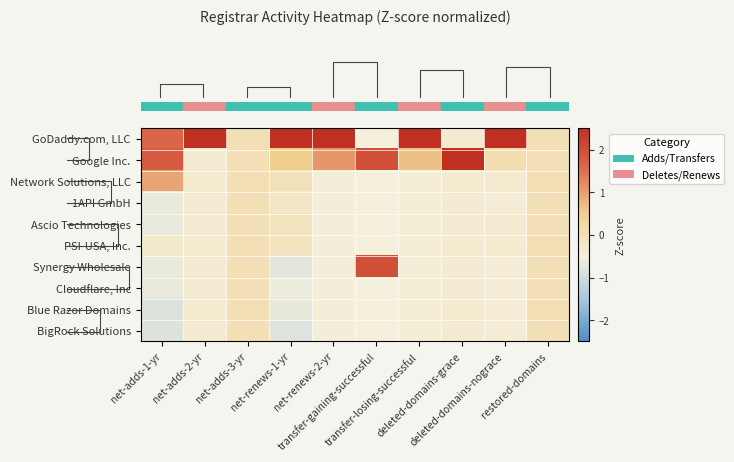

Between net-adds-1-yr and net-adds-2-yr, which is larger?

net-adds-2-yr